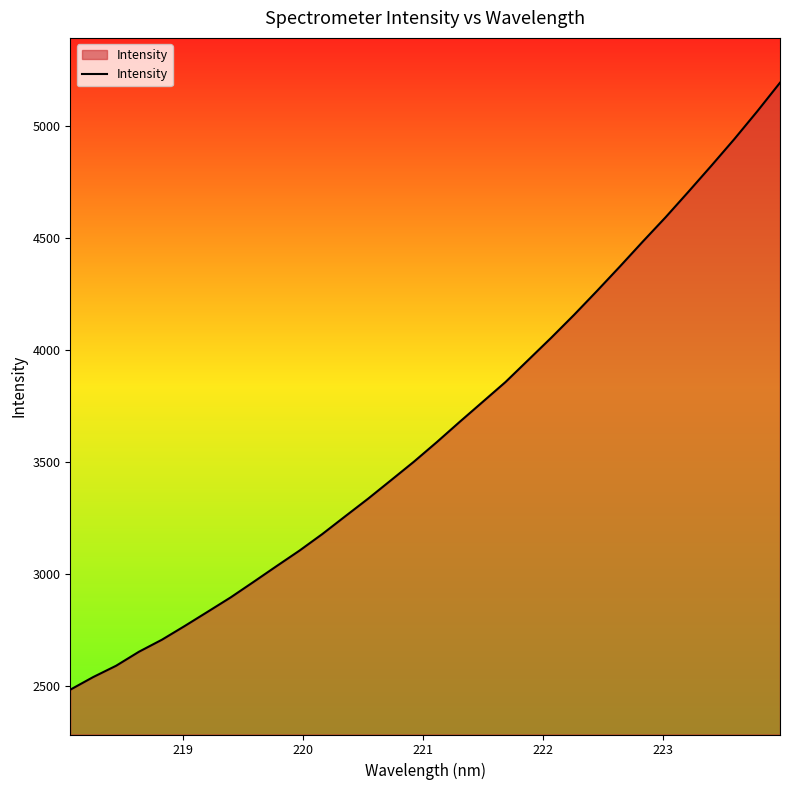

What is the greatest value displayed?

5192.4